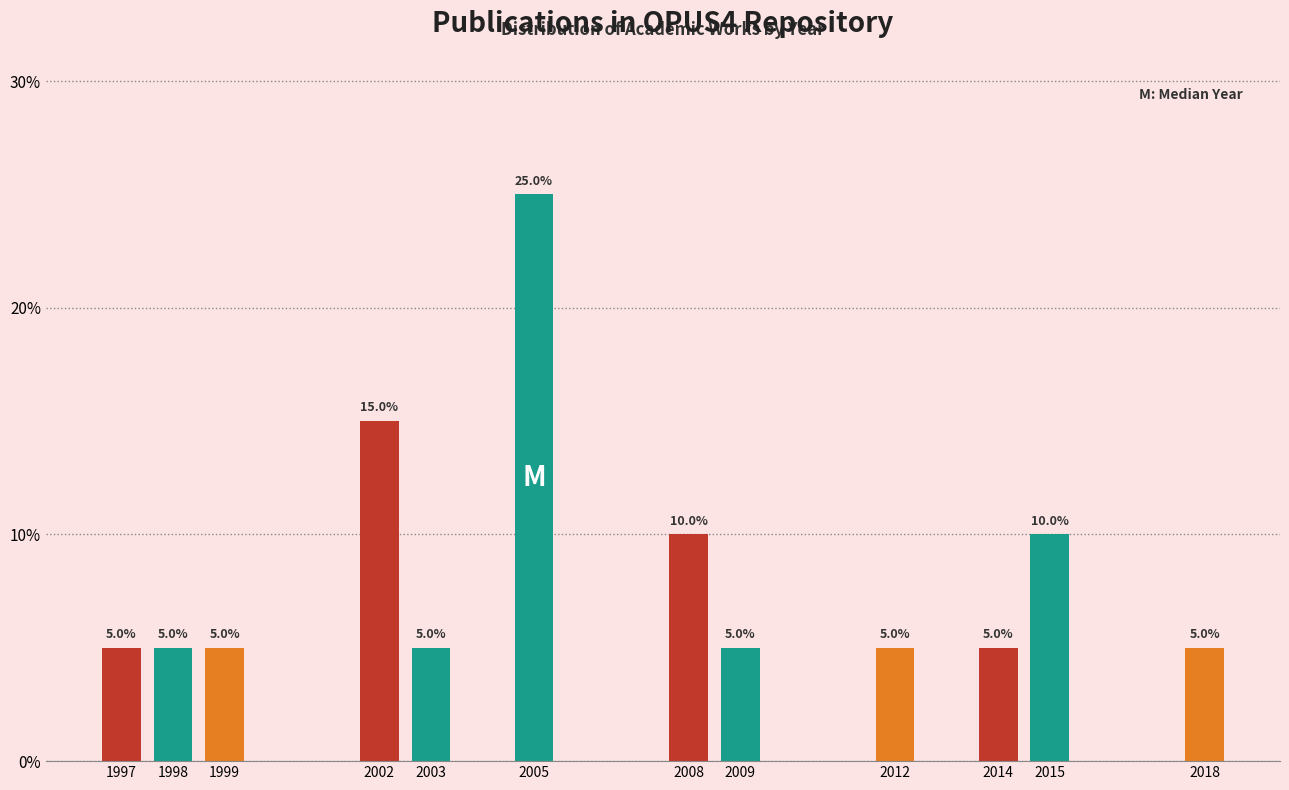

Reading left to right, extract all data points from this chart.

1997=5	1998=5	1999=5	2002=15	2003=5	2005=25	2008=10	2009=5	2012=5	2014=5	2015=10	2018=5